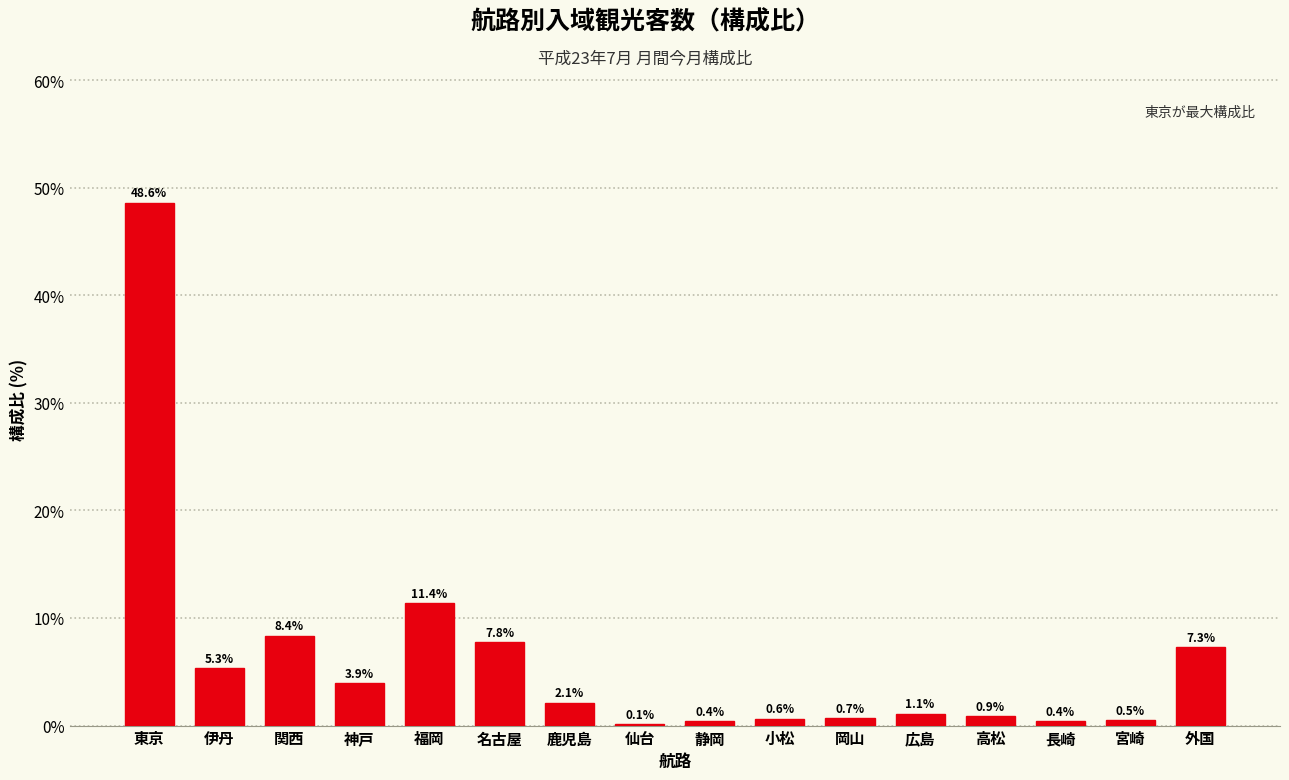

Reading left to right, list all the values displayed in this chart.

東京=48.6	伊丹=5.3	関西=8.4	神戸=3.9	福岡=11.4	名古屋=7.8	鹿児島=2.1	仙台=0.1	静岡=0.4	小松=0.6	岡山=0.7	広島=1.1	高松=0.9	長崎=0.4	宮崎=0.5	外国=7.3